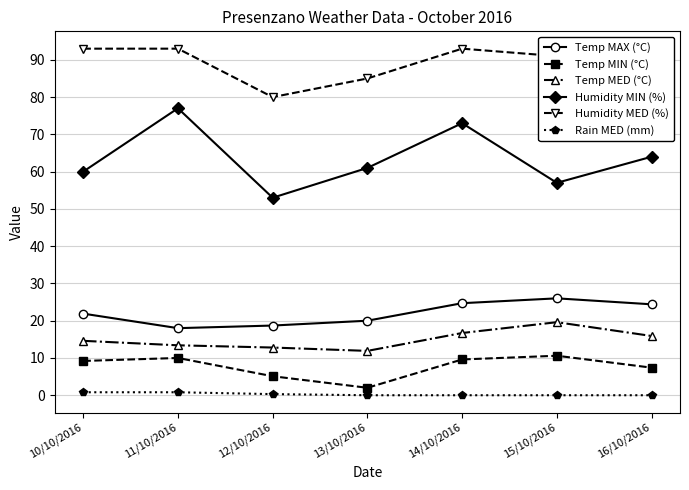

Which series has the largest total across all categories?

Humidity MED (%)